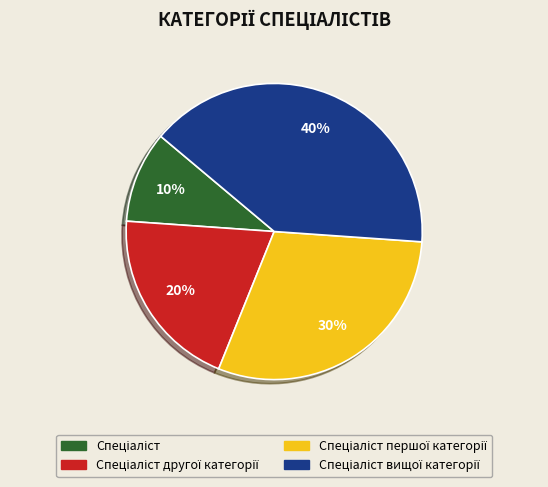

To the nearest percent, what is the difference between the largest and smallest slice percentages?

30%